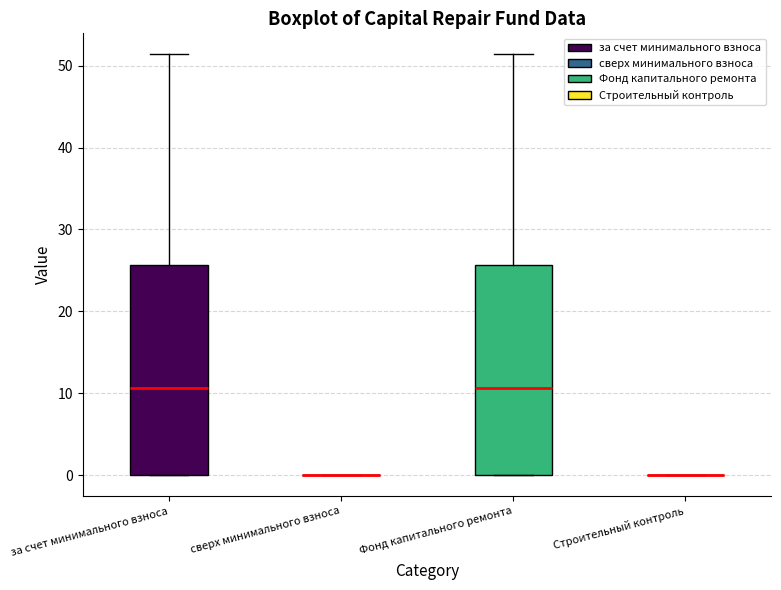

Reading left to right, read every box against the y-axis: the position of its median line, the range the box covers, and the ends of its whiskers. The values are not printed on the chart, so give them approximately, as read against the axis.

за счет минимального взноса: median 11, box 0 to 26, whiskers 0 to 51
сверх минимального взноса: box collapsed to a line at 0, whiskers 0 to 0
Фонд капитального ремонта: median 11, box 0 to 26, whiskers 0 to 51
Строительный контроль: box collapsed to a line at 0, whiskers 0 to 0